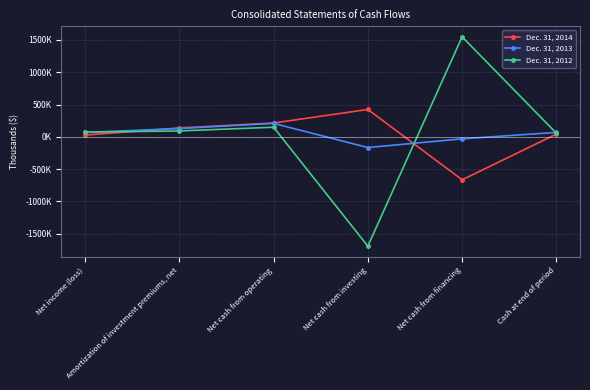

What are all the series names shown in the legend?

Dec. 31, 2014, Dec. 31, 2013, Dec. 31, 2012